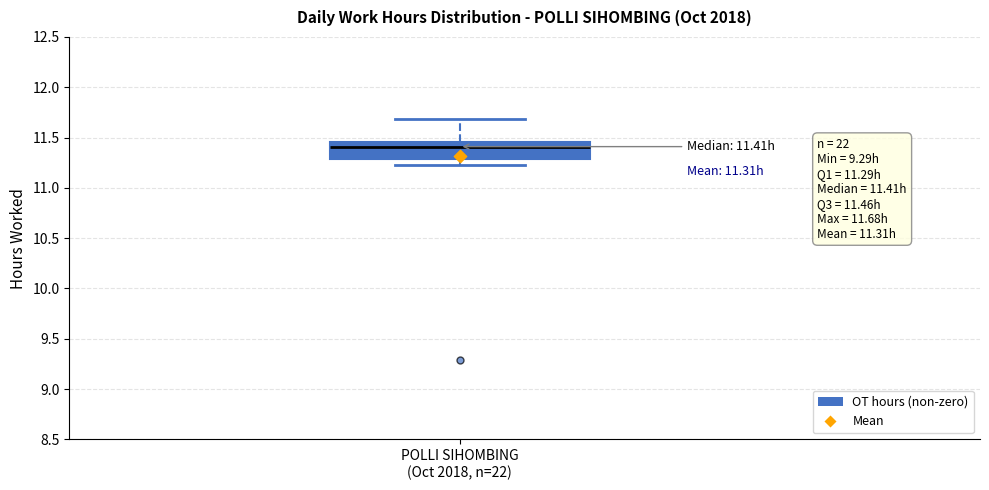

Transcribe this box plot: give where the median line is, the range the box spans, and where the two whiskers end, as read against the y-axis. The values are not printed on the chart, so give them approximately, as read against the axis.

median 11.40, box 11.30 to 11.45, whiskers 11.25 to 11.70